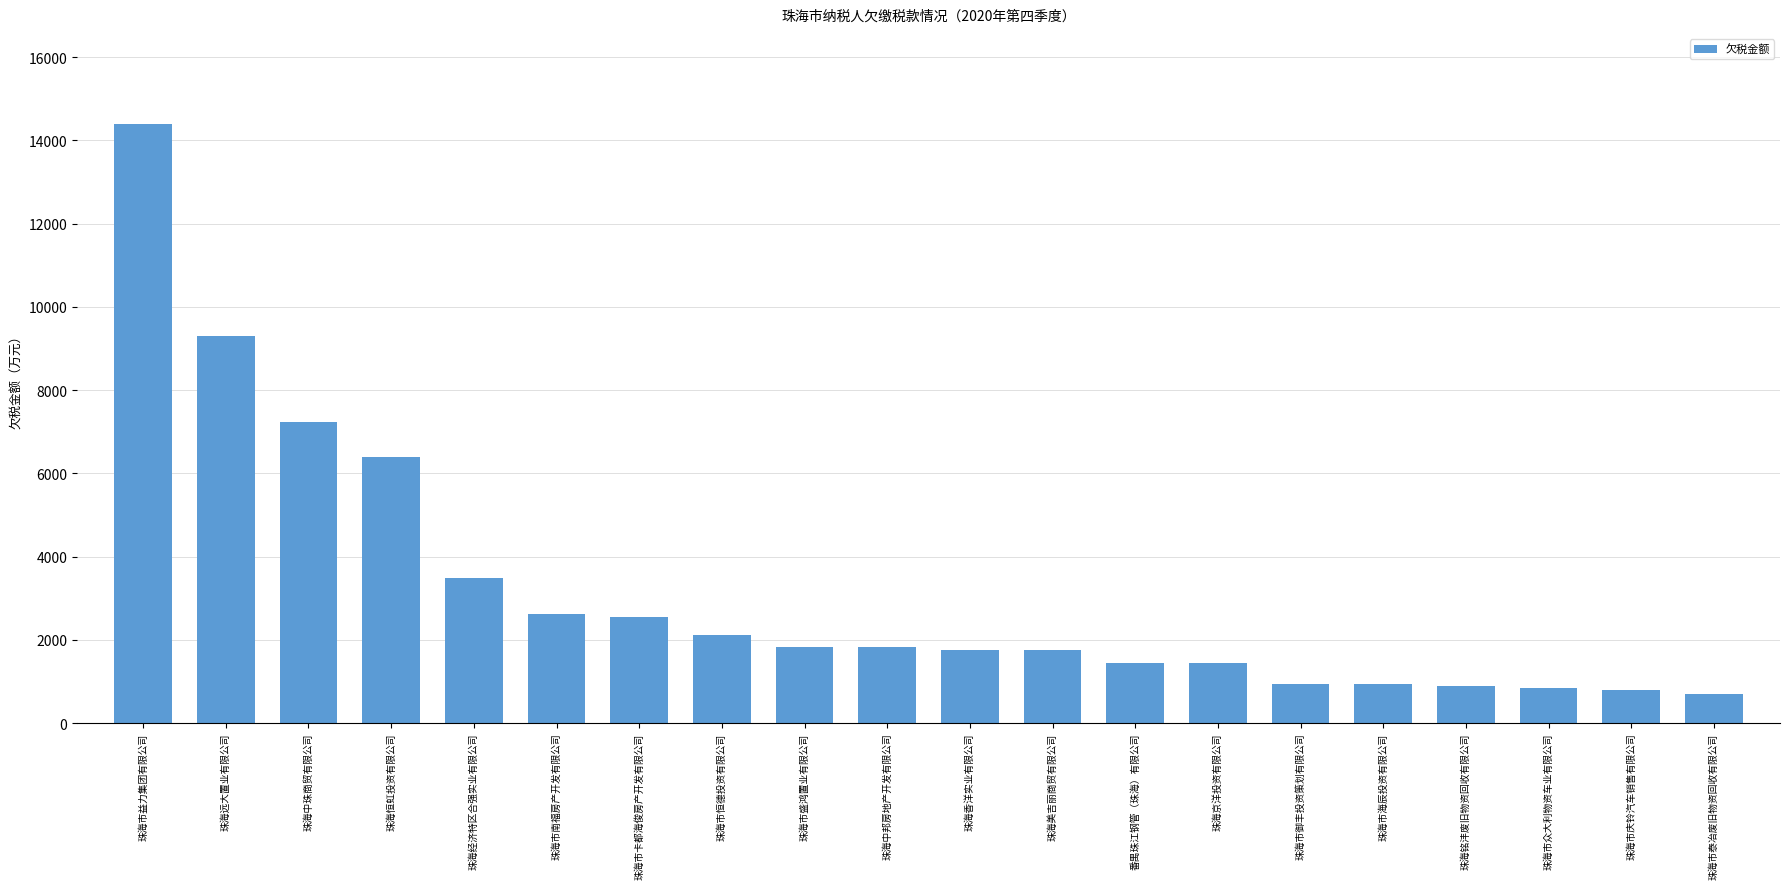

At which label is the value closest to 7546?

珠海中珠商贸有限公司